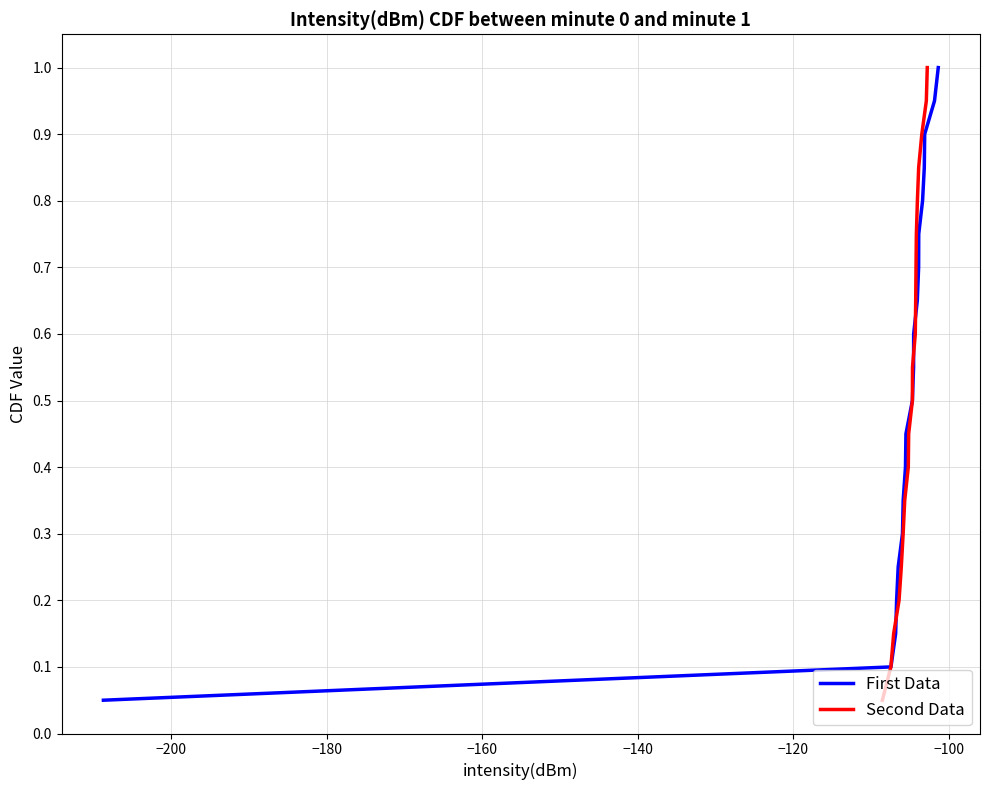

Between −100 and −200, which is larger?

−100